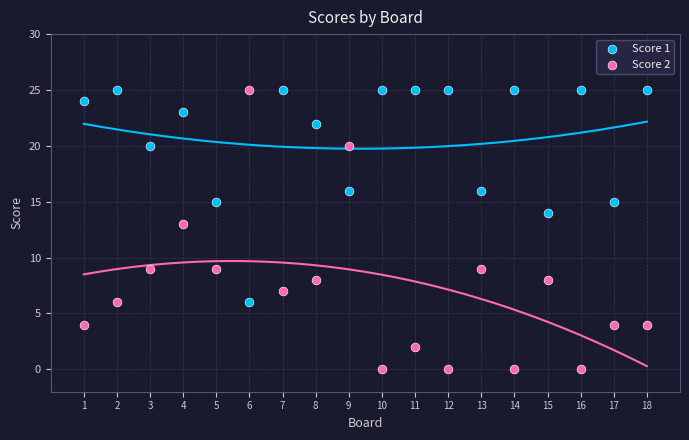

Across all data points, what is the range of Y values (max minus min)?

25